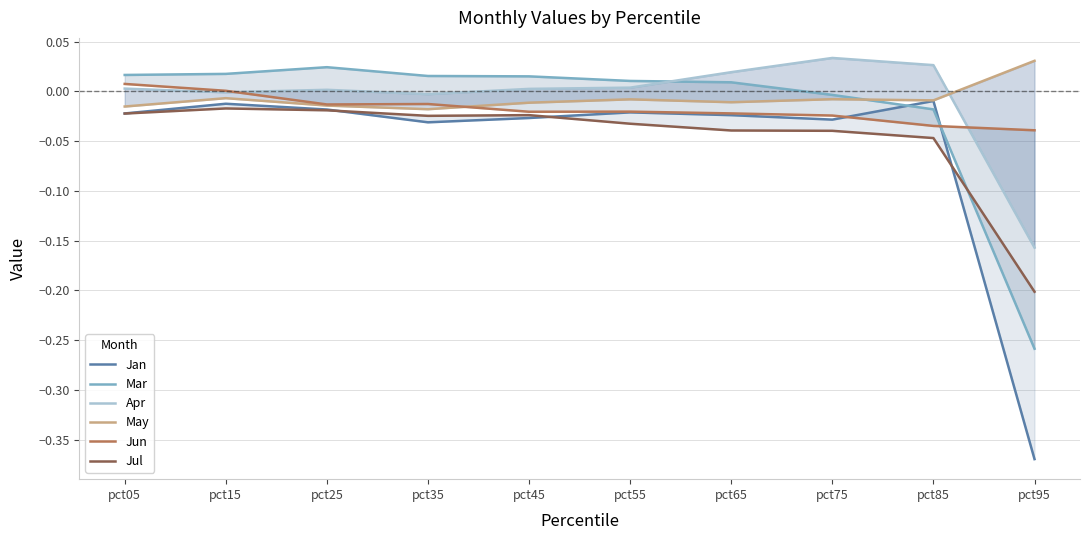

What are all the series names shown in the legend?

Jan, Mar, Apr, May, Jun, Jul